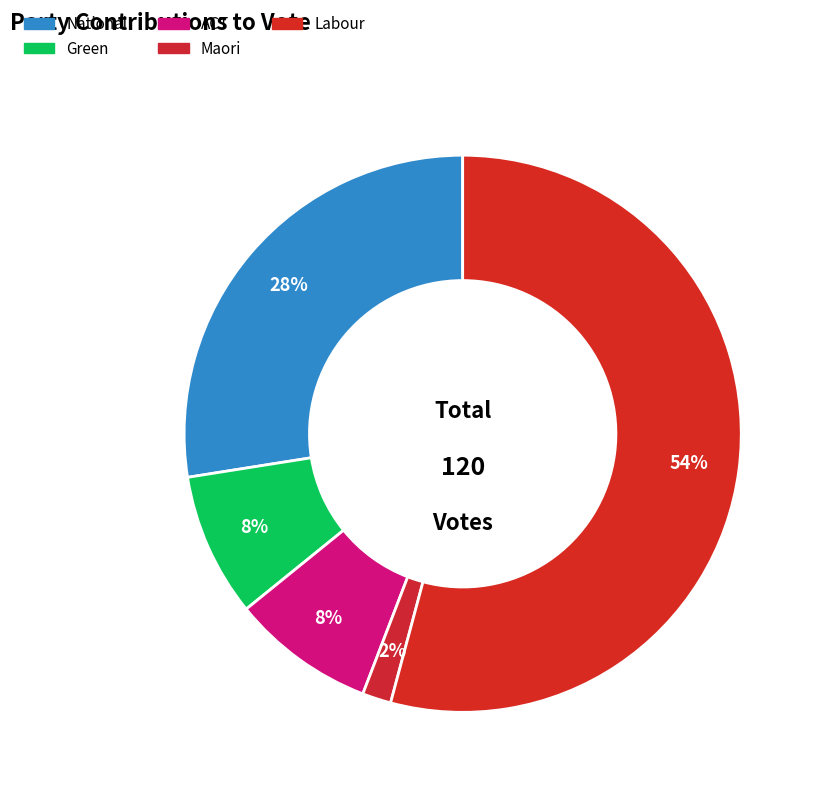

How many segments does this pie chart have?

5